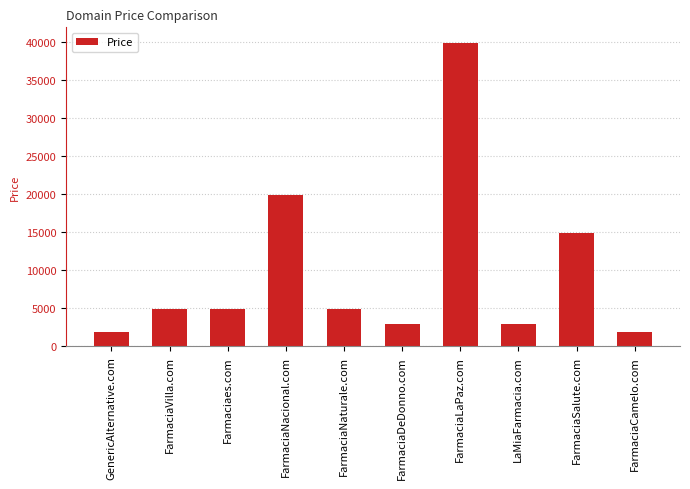

What is the approximate value at Farmaciaes.com?

4888